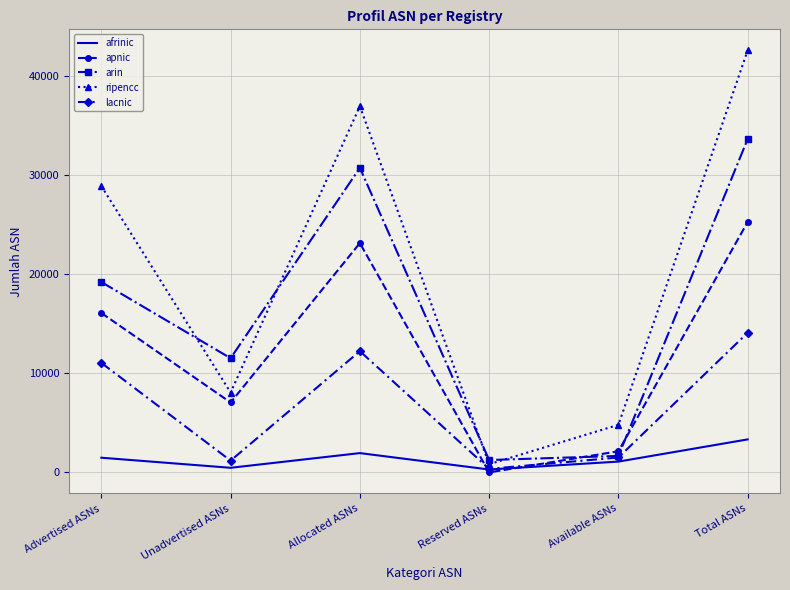

At Allocated ASNs, list the series in order from largest to smallest.

ripencc, arin, apnic, lacnic, afrinic